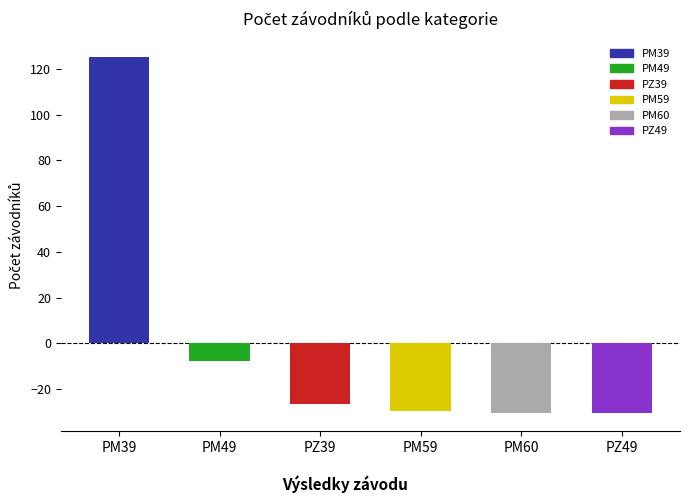

What is the change in value from PM59 to PZ49?

-1.0